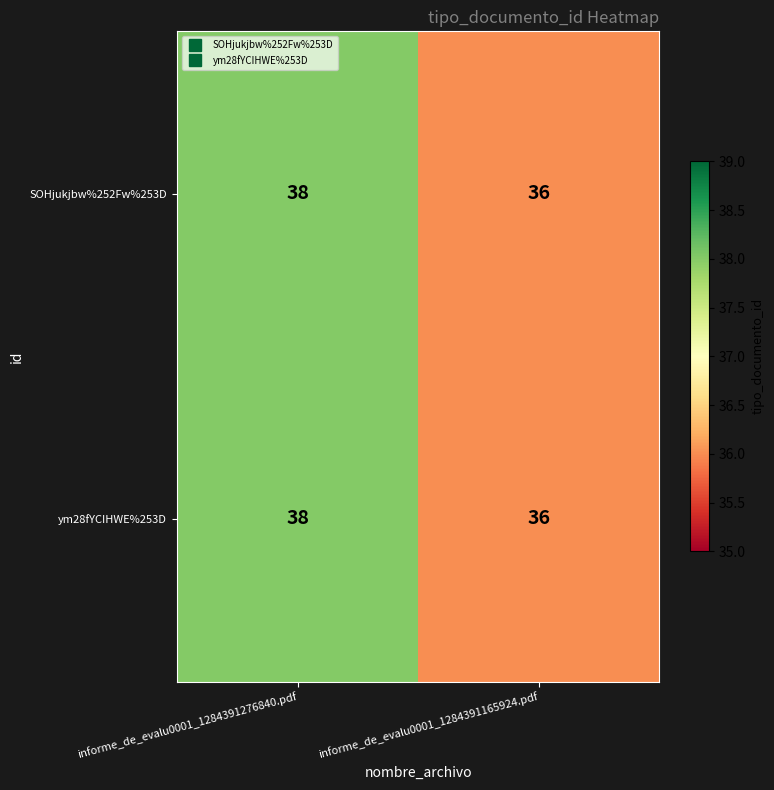

The value of ym28fYCIHWE%253D at informe_de_evalu0001_1284391165924.pdf is 36. True or false?

True